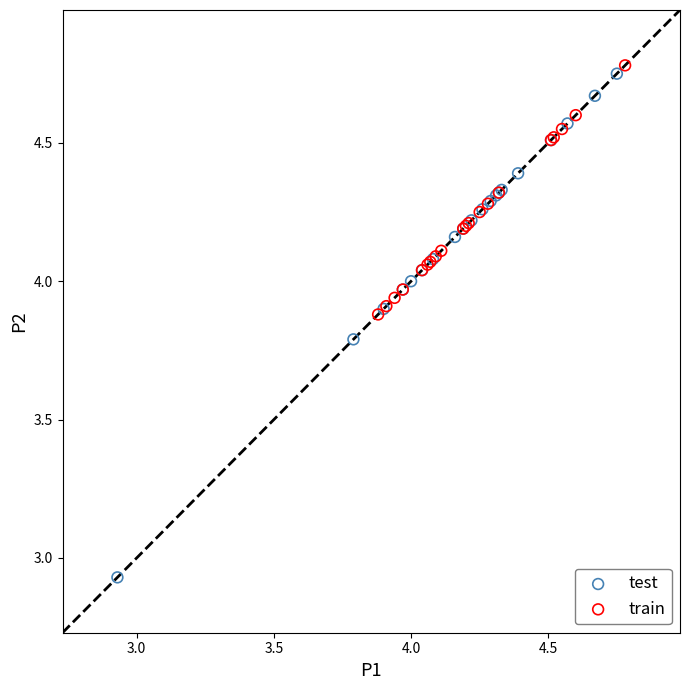

What are all the series names shown in the legend?

test, train